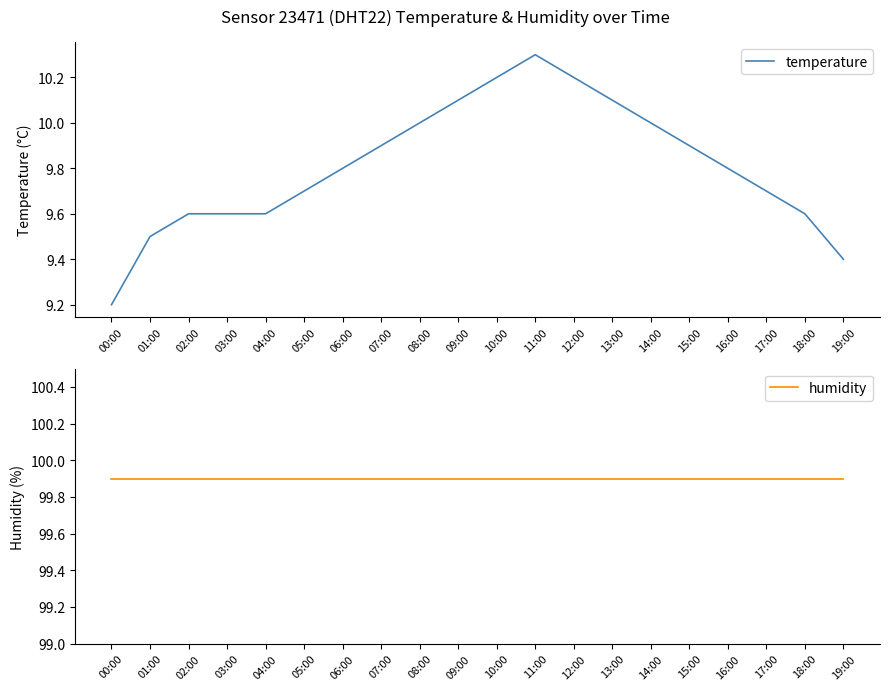

Is the value of temperature at 08:00 greater than the value of humidity at 17:00?

No